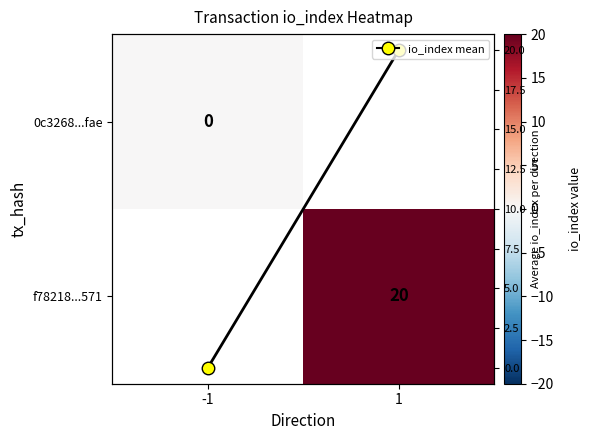

Which series has the widest spread of values?

io_index mean